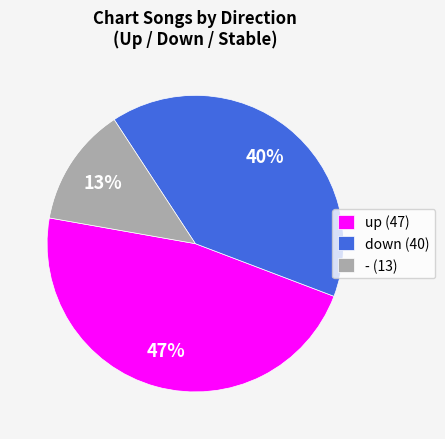

Is it true that - is 13% of the pie?

True